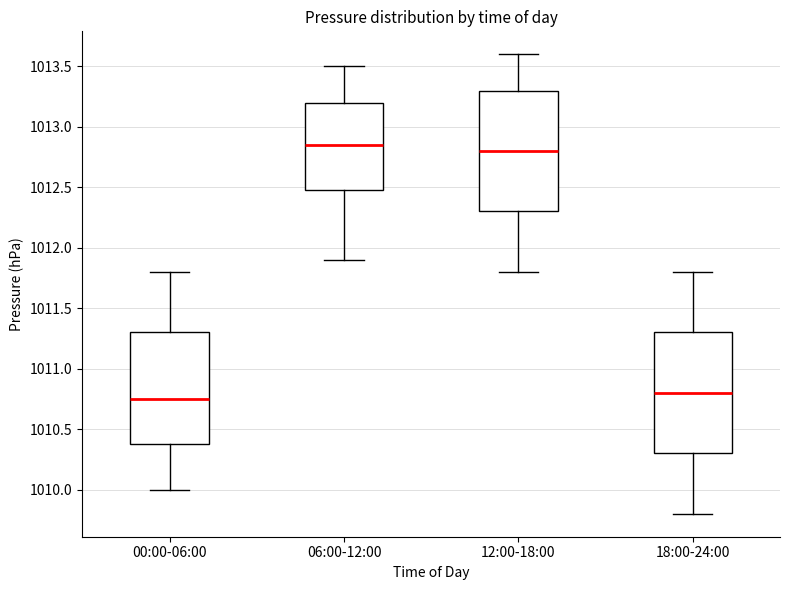

Reading left to right, transcribe this box plot: for each box, give where its median line is, the range the box spans, and where its two whiskers end, as read against the y-axis. The values are not printed on the chart, so give them approximately, as read against the axis.

00:00-06:00: median 1010.75, box 1010.40 to 1011.30, whiskers 1010.00 to 1011.80
06:00-12:00: median 1012.85, box 1012.50 to 1013.20, whiskers 1011.90 to 1013.50
12:00-18:00: median 1012.80, box 1012.30 to 1013.30, whiskers 1011.80 to 1013.60
18:00-24:00: median 1010.80, box 1010.30 to 1011.30, whiskers 1009.80 to 1011.80